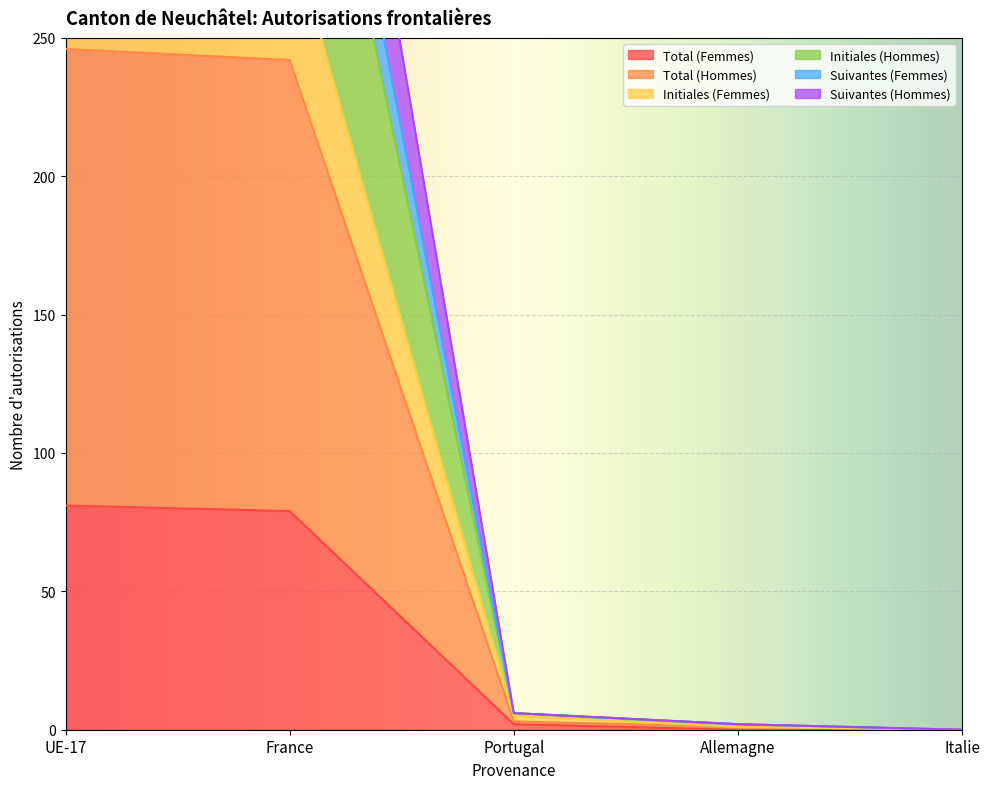

Which label corresponds to the smallest value in the chart?

Allemagne